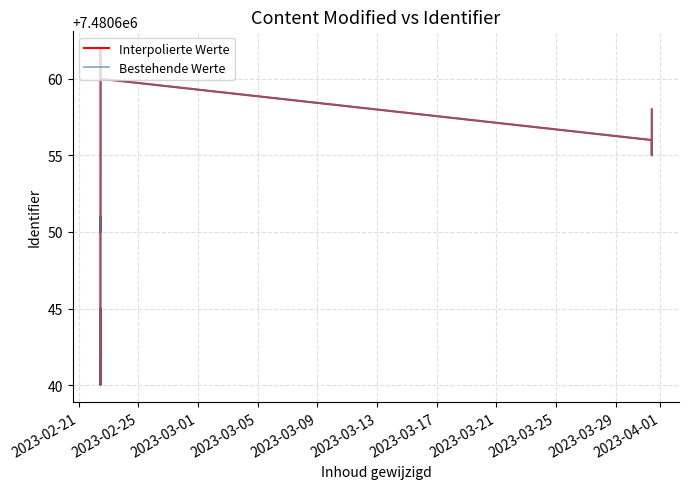

What are all the series names shown in the legend?

Interpolierte Werte, Bestehende Werte